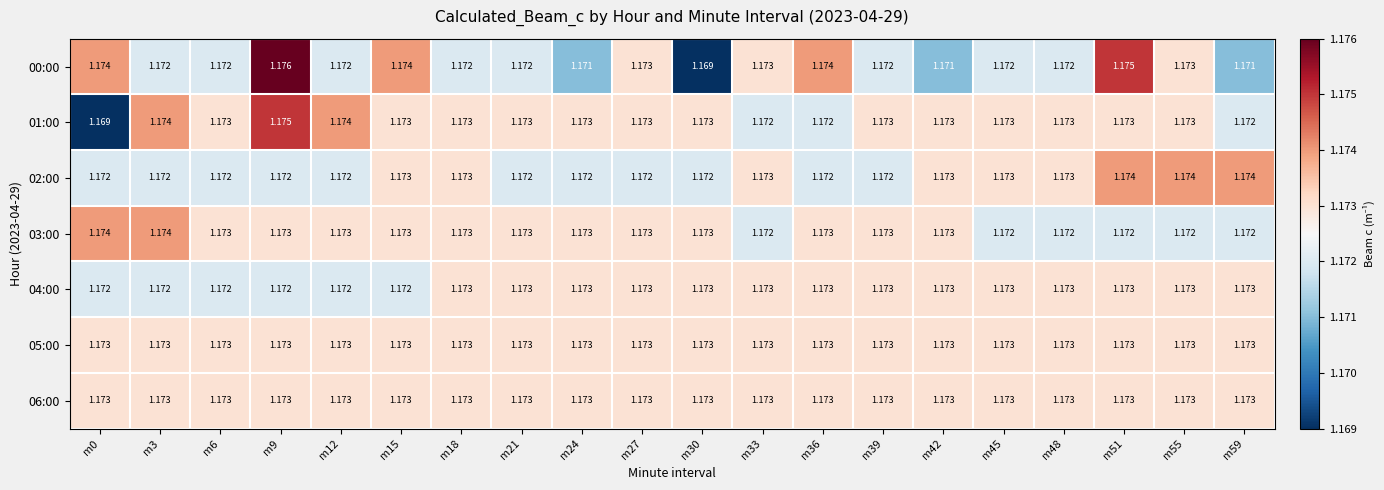

Reading left to right, transcribe all the data shown in this chart.

00:00: m0=1.2	m3=1.2	m6=1.2	m9=1.2	m12=1.2	m15=1.2	m18=1.2	m21=1.2	m24=1.2	m27=1.2	m30=1.2	m33=1.2	m36=1.2	m39=1.2	m42=1.2	m45=1.2	m48=1.2	m51=1.2	m55=1.2	m59=1.2
01:00: m0=1.2	m3=1.2	m6=1.2	m9=1.2	m12=1.2	m15=1.2	m18=1.2	m21=1.2	m24=1.2	m27=1.2	m30=1.2	m33=1.2	m36=1.2	m39=1.2	m42=1.2	m45=1.2	m48=1.2	m51=1.2	m55=1.2	m59=1.2
02:00: m0=1.2	m3=1.2	m6=1.2	m9=1.2	m12=1.2	m15=1.2	m18=1.2	m21=1.2	m24=1.2	m27=1.2	m30=1.2	m33=1.2	m36=1.2	m39=1.2	m42=1.2	m45=1.2	m48=1.2	m51=1.2	m55=1.2	m59=1.2
03:00: m0=1.2	m3=1.2	m6=1.2	m9=1.2	m12=1.2	m15=1.2	m18=1.2	m21=1.2	m24=1.2	m27=1.2	m30=1.2	m33=1.2	m36=1.2	m39=1.2	m42=1.2	m45=1.2	m48=1.2	m51=1.2	m55=1.2	m59=1.2
04:00: m0=1.2	m3=1.2	m6=1.2	m9=1.2	m12=1.2	m15=1.2	m18=1.2	m21=1.2	m24=1.2	m27=1.2	m30=1.2	m33=1.2	m36=1.2	m39=1.2	m42=1.2	m45=1.2	m48=1.2	m51=1.2	m55=1.2	m59=1.2
05:00: m0=1.2	m3=1.2	m6=1.2	m9=1.2	m12=1.2	m15=1.2	m18=1.2	m21=1.2	m24=1.2	m27=1.2	m30=1.2	m33=1.2	m36=1.2	m39=1.2	m42=1.2	m45=1.2	m48=1.2	m51=1.2	m55=1.2	m59=1.2
06:00: m0=1.2	m3=1.2	m6=1.2	m9=1.2	m12=1.2	m15=1.2	m18=1.2	m21=1.2	m24=1.2	m27=1.2	m30=1.2	m33=1.2	m36=1.2	m39=1.2	m42=1.2	m45=1.2	m48=1.2	m51=1.2	m55=1.2	m59=1.2